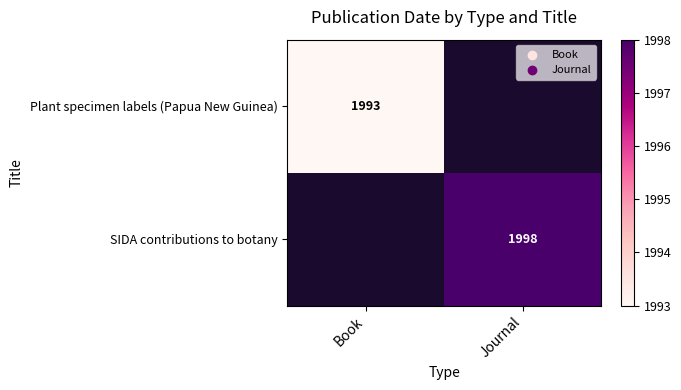

Is it true that SIDA contributions to botany equals 1998 at Journal?

True